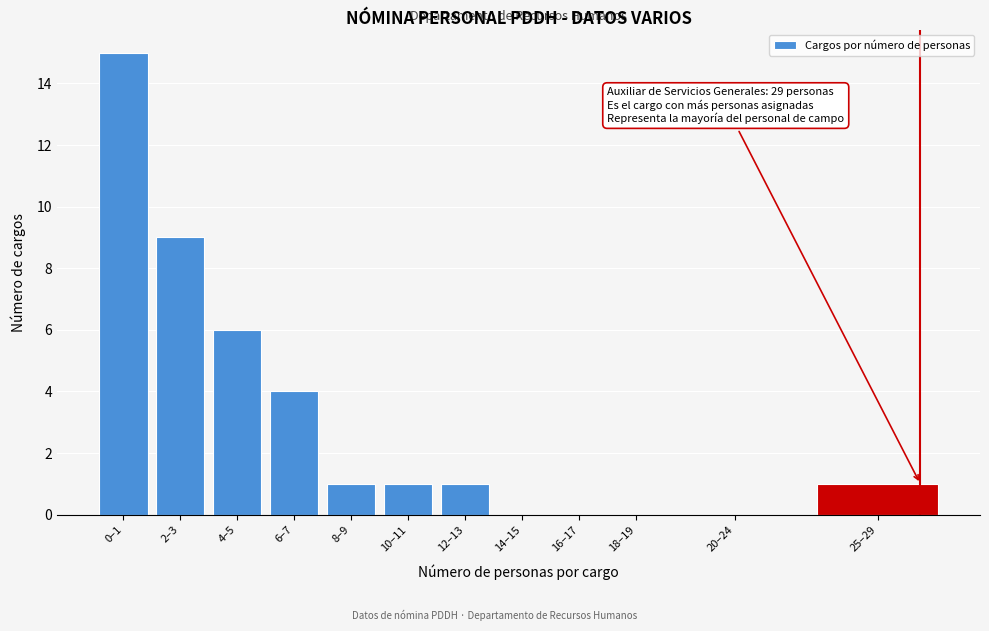

Reading right to left, extract all data points from this chart.

25–29=1	20–24=0	18–19=0	16–17=0	14–15=0	12–13=1	10–11=1	8–9=1	6–7=4	4–5=6	2–3=9	0–1=15